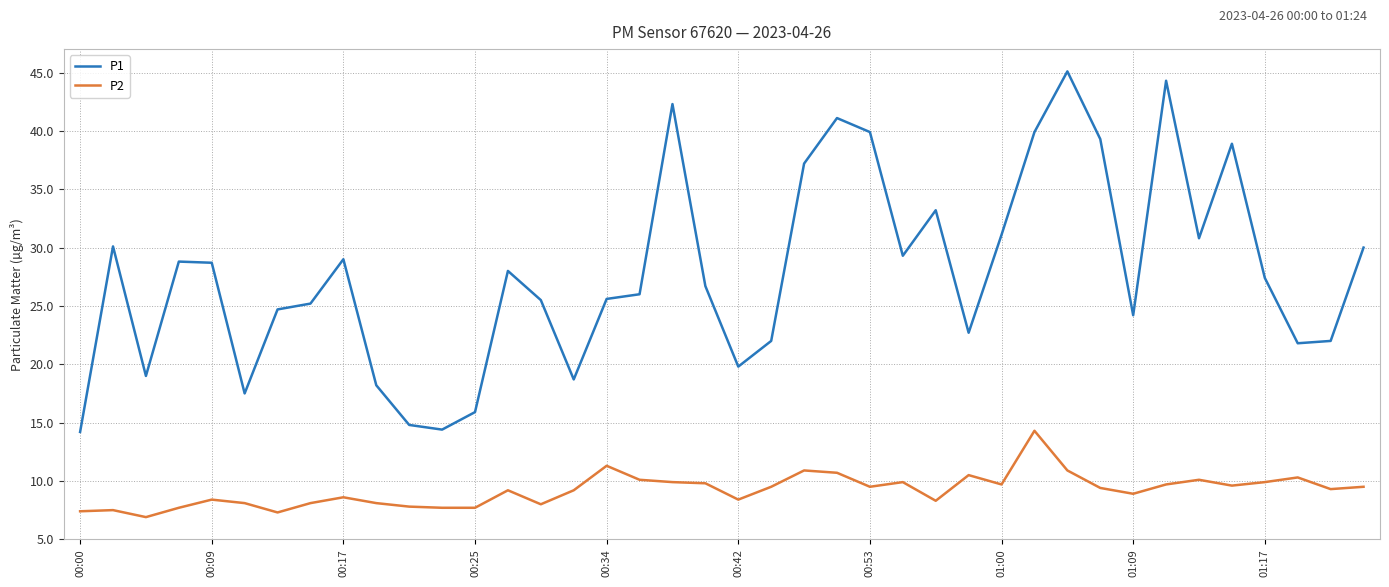

Which series has the widest spread of values?

P1